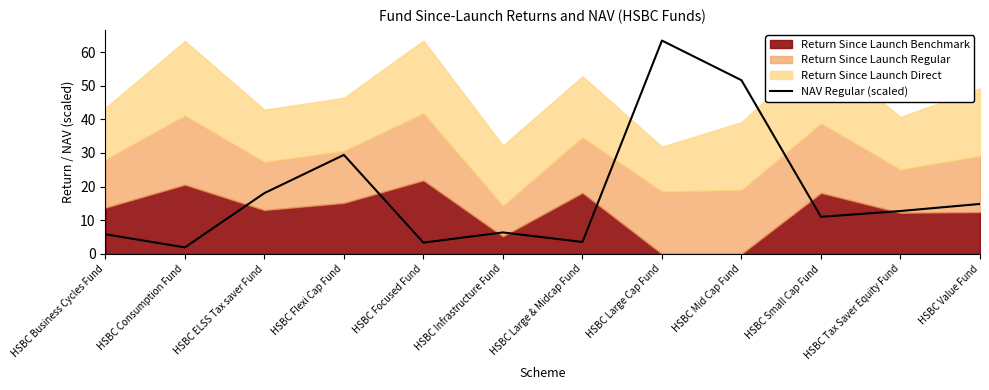

Rank the categories by value from highest to lowest.

HSBC Large Cap Fund, HSBC Mid Cap Fund, HSBC Flexi Cap Fund, HSBC ELSS Tax saver Fund, HSBC Value Fund, HSBC Tax Saver Equity Fund, HSBC Small Cap Fund, HSBC Infrastructure Fund, HSBC Business Cycles Fund, HSBC Large & Midcap Fund, HSBC Focused Fund, HSBC Consumption Fund